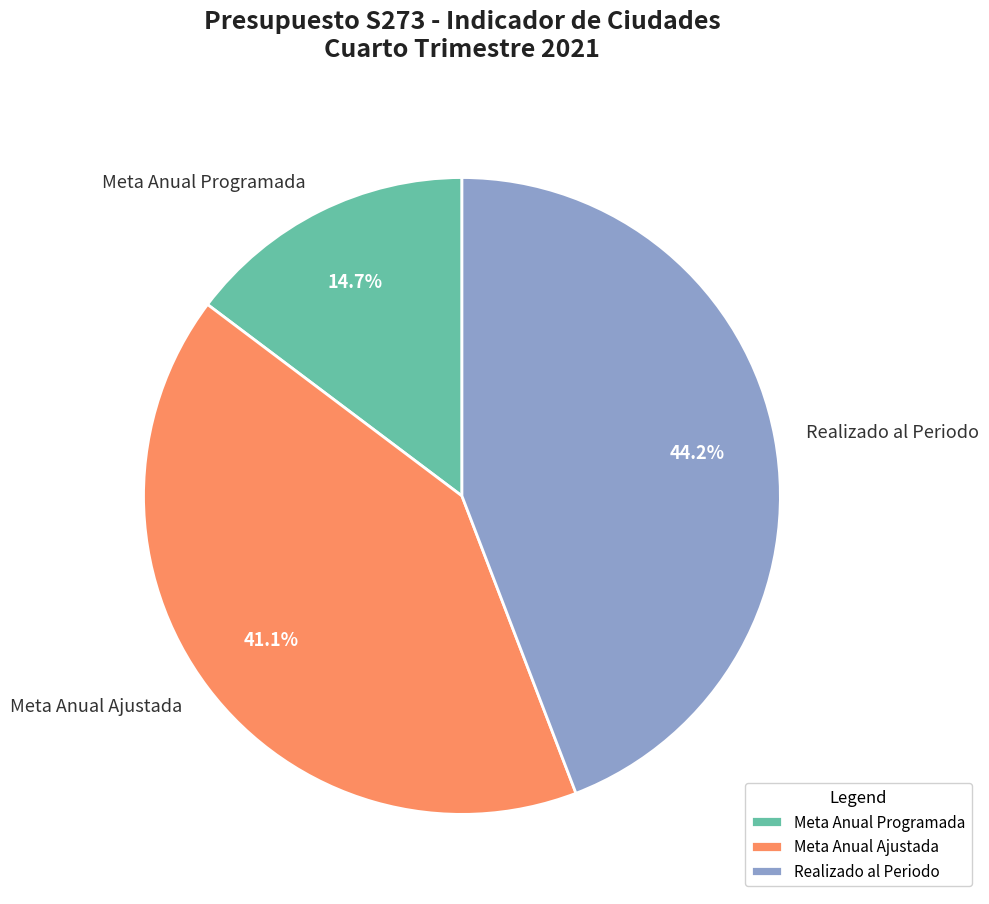

Is there a majority slice in this chart?

No